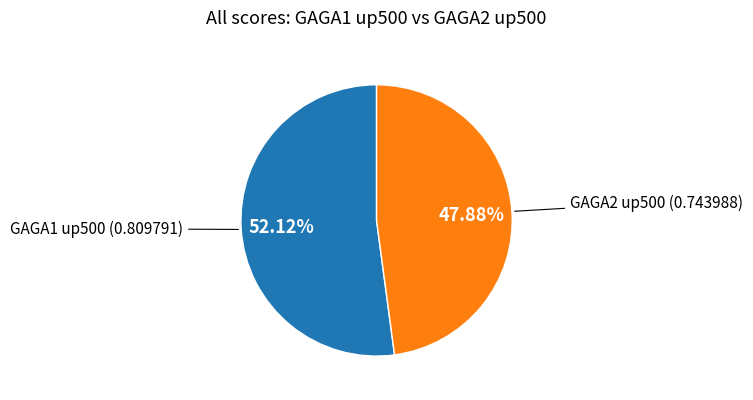

Is there a majority slice in this chart?

Yes